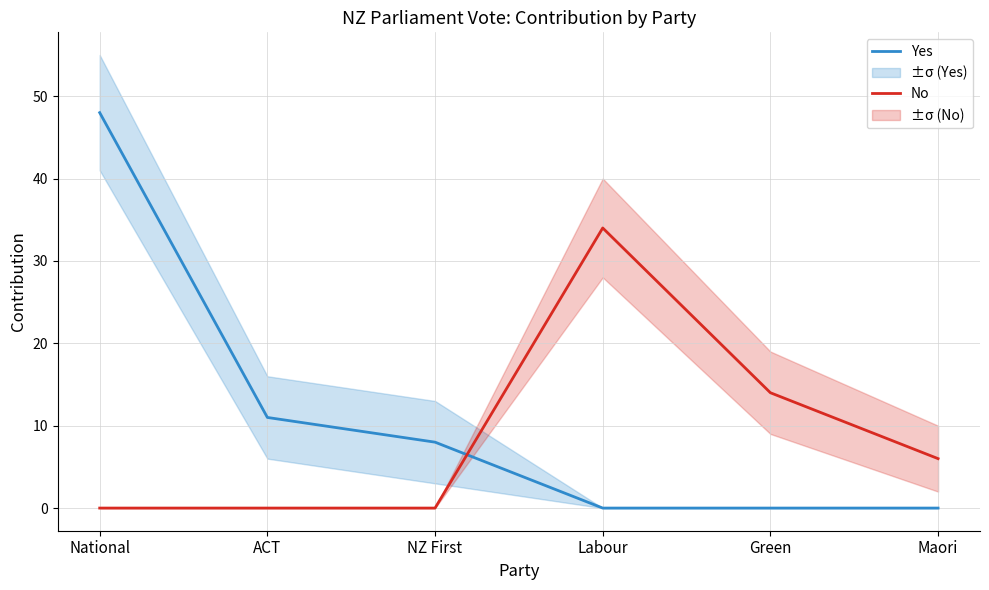

Which series changed the most between Labour and Maori?

No